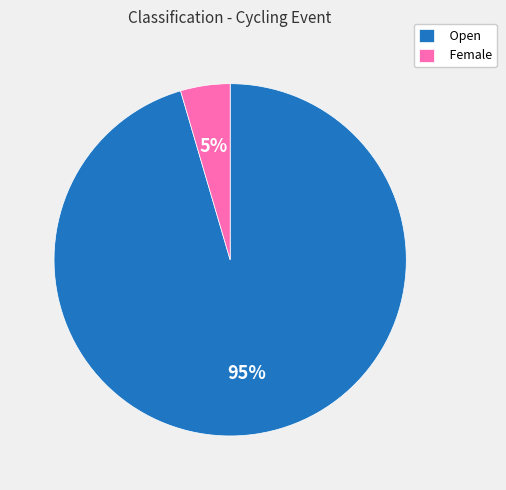

Rank the categories by value from lowest to highest.

Female, Open